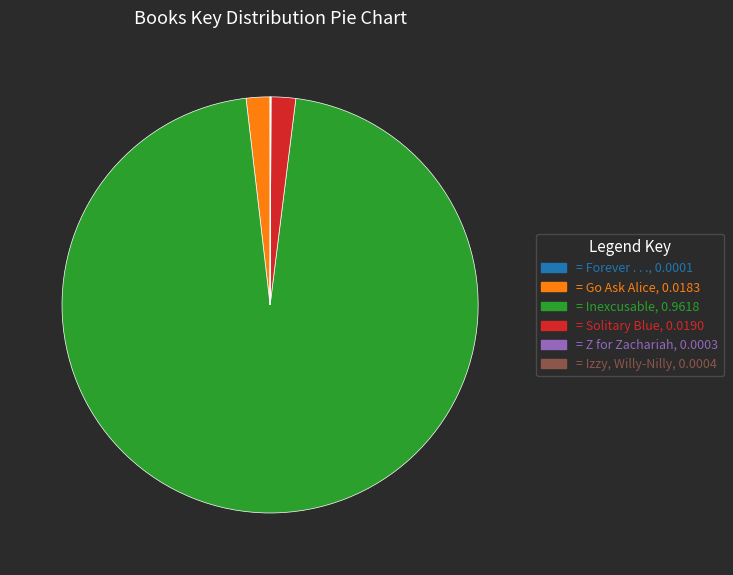

Does any single category account for the majority?

Yes